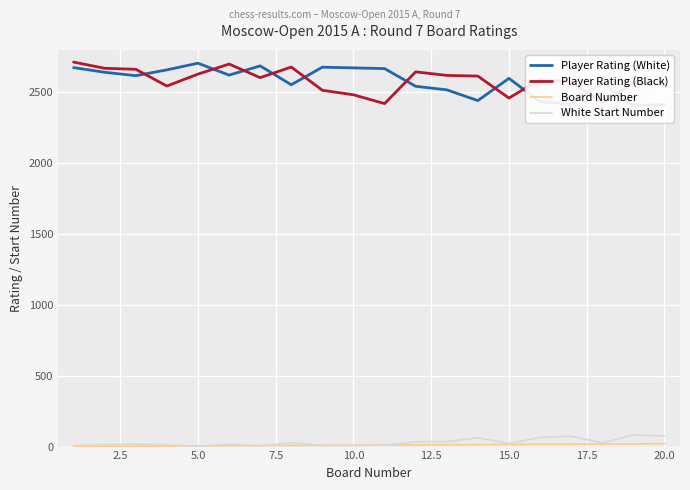

What is the highest value of the Player Rating (Black) series?

2714